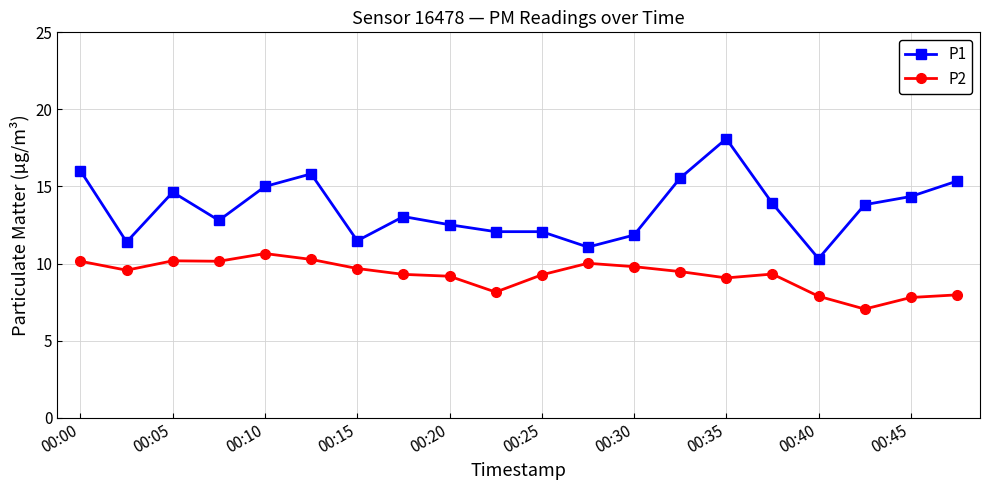

Rank the series by their average value, from lowest to highest.

P2, P1